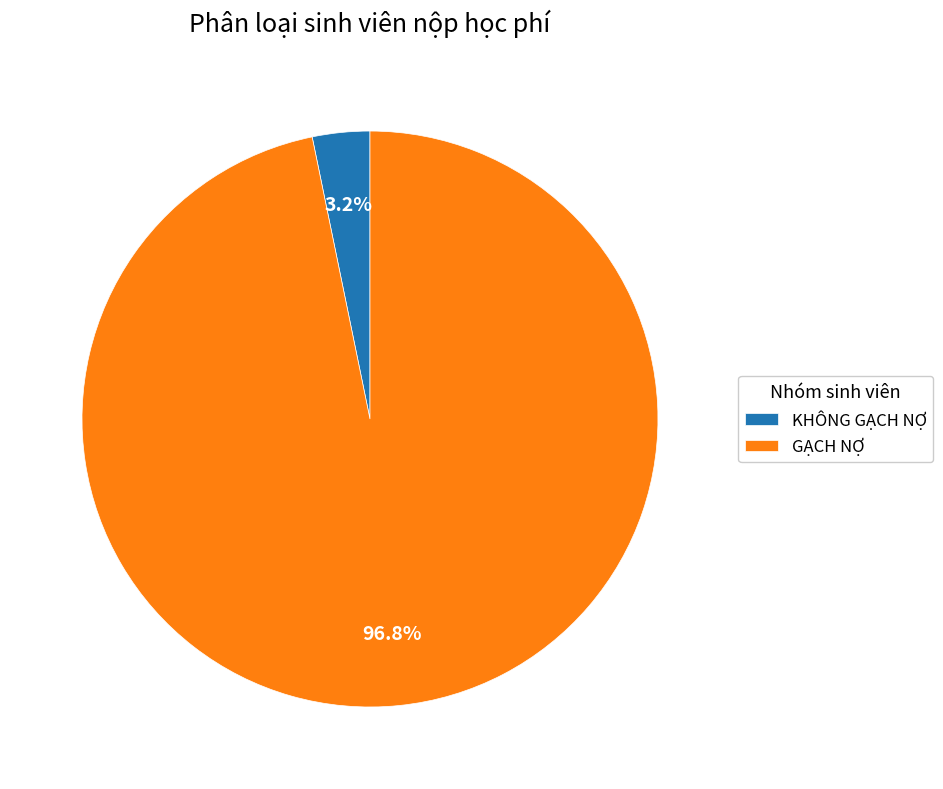

Is it true that KHÔNG GẠCH NỢ is 14% of the pie?

False